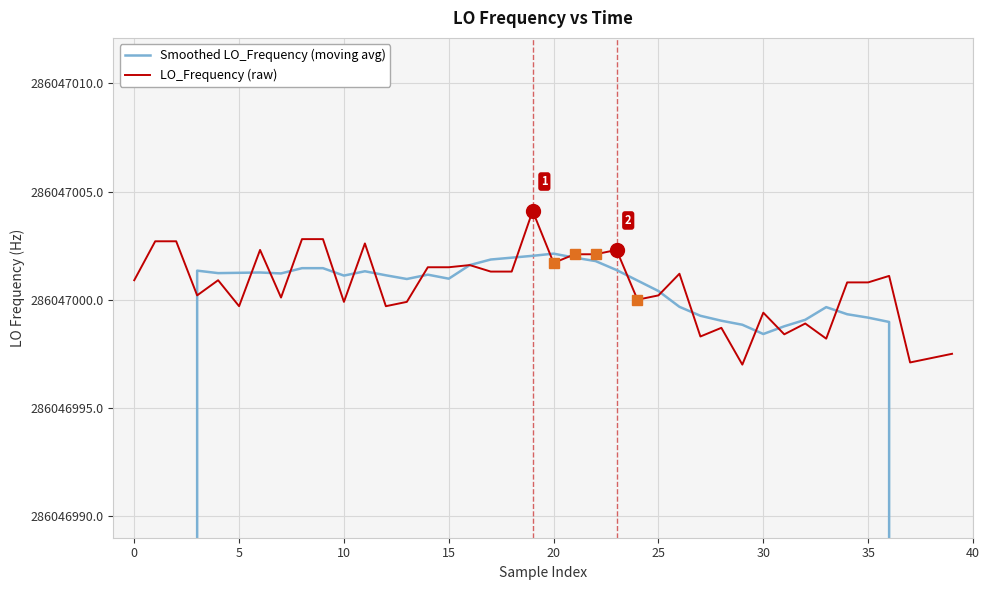

Rank the series by their maximum value, from highest to lowest.

LO_Frequency (raw), Smoothed LO_Frequency (moving avg)